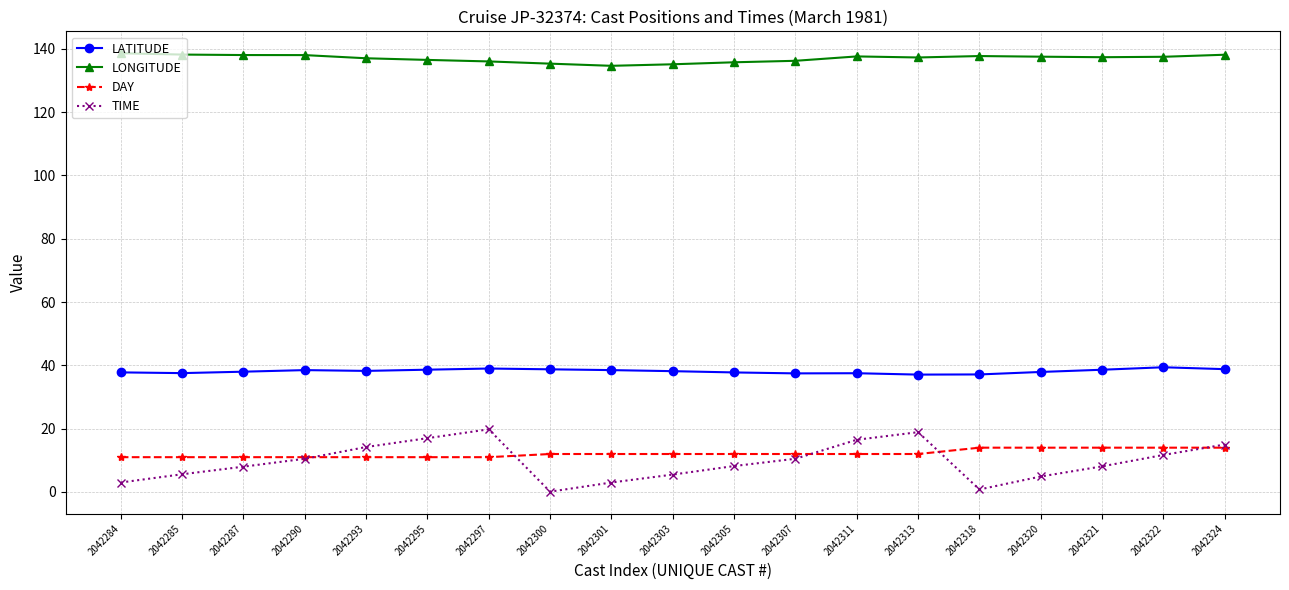

At 2042320, list the series in order from largest to smallest.

LONGITUDE, LATITUDE, DAY, TIME